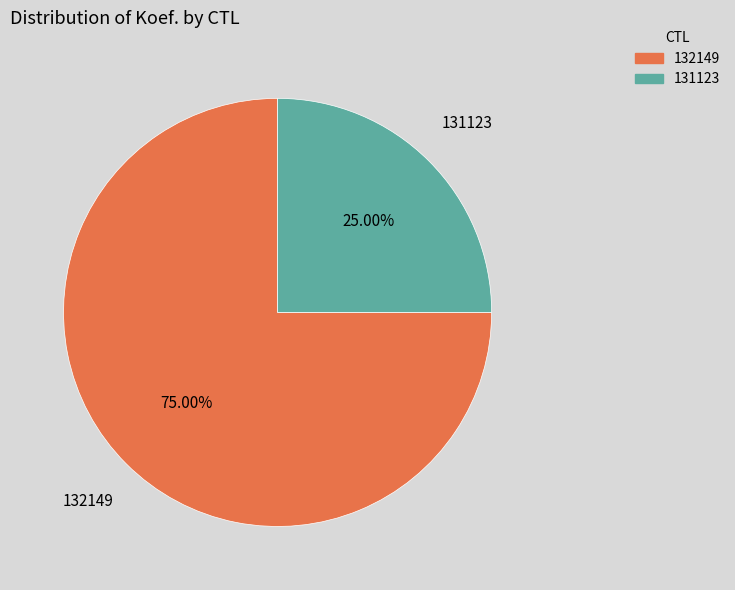

What is the ratio of the value at 132149 to the value at 131123?

3.0